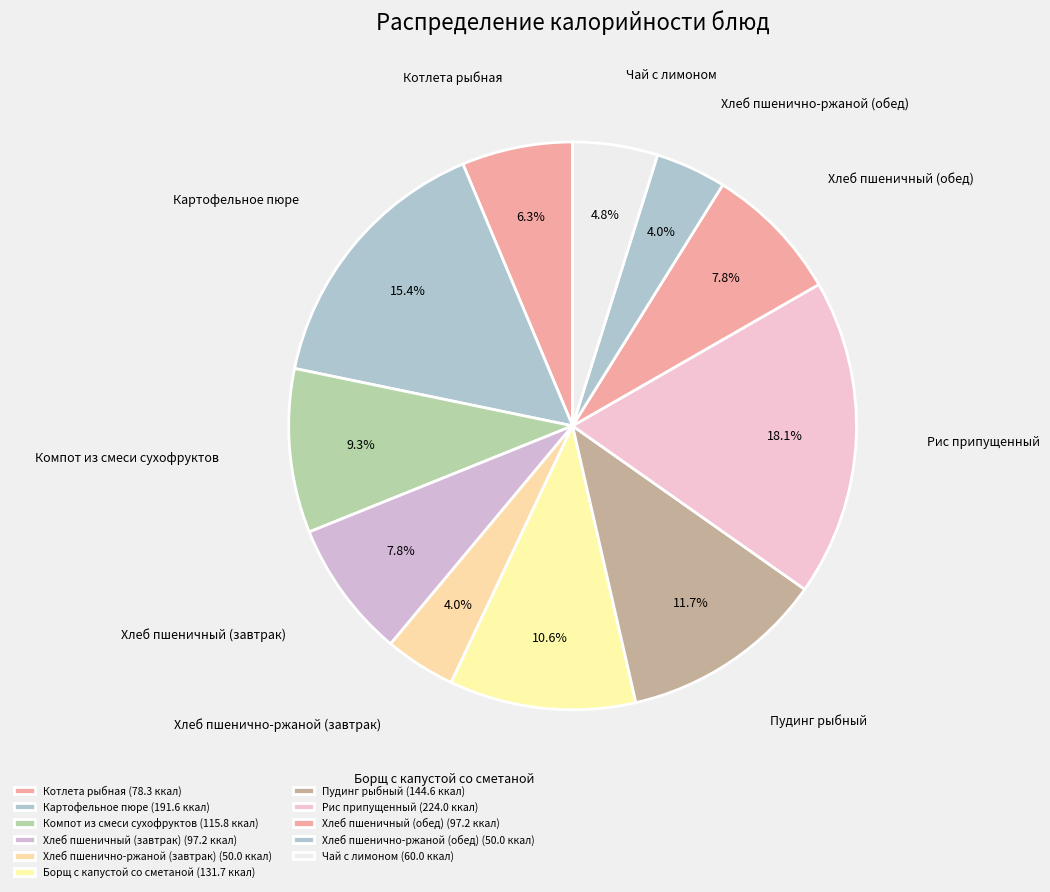

How many slices are in this pie chart?

11